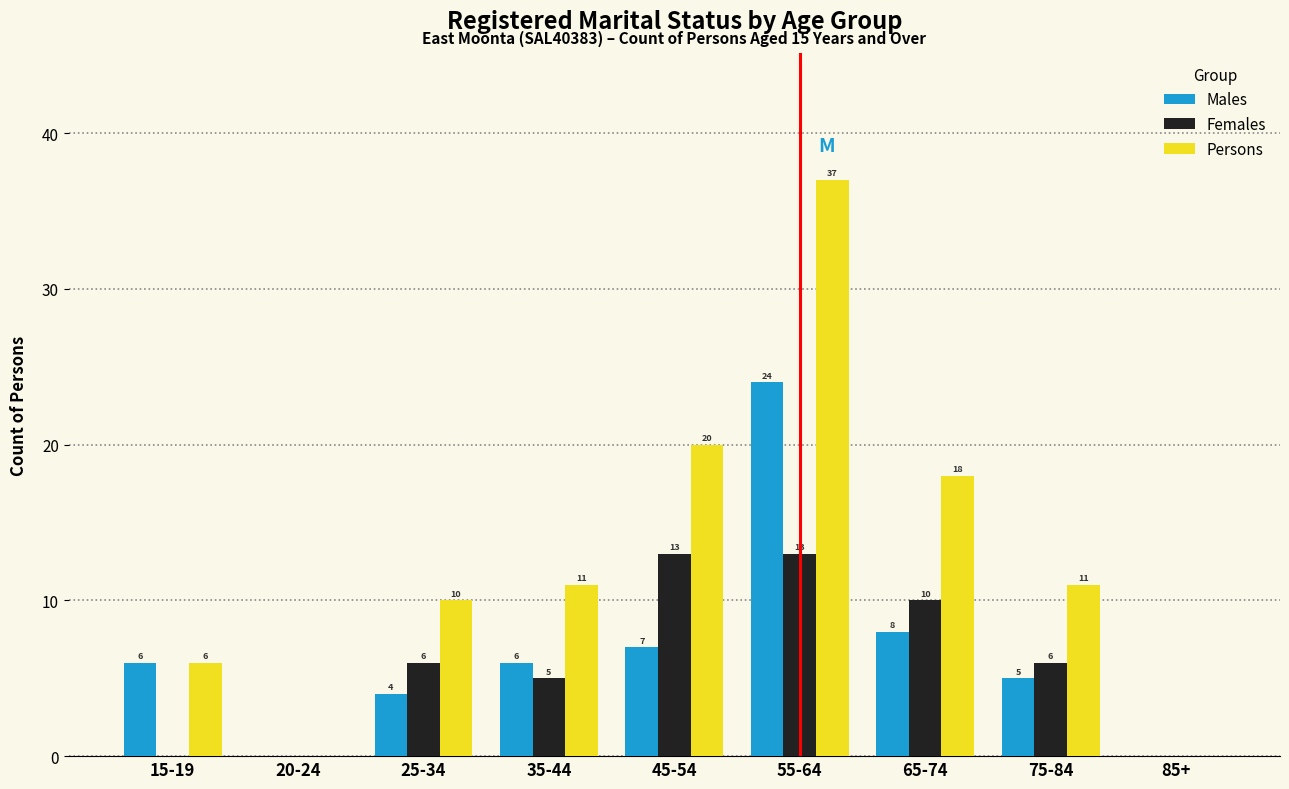

Reading left to right, extract all data points from this chart.

Males: 15-19=6	20-24=0	25-34=4	35-44=6	45-54=7	55-64=24	65-74=8	75-84=5	85+=0
Females: 15-19=0	20-24=0	25-34=6	35-44=5	45-54=13	55-64=13	65-74=10	75-84=6	85+=0
Persons: 15-19=6	20-24=0	25-34=10	35-44=11	45-54=20	55-64=37	65-74=18	75-84=11	85+=0